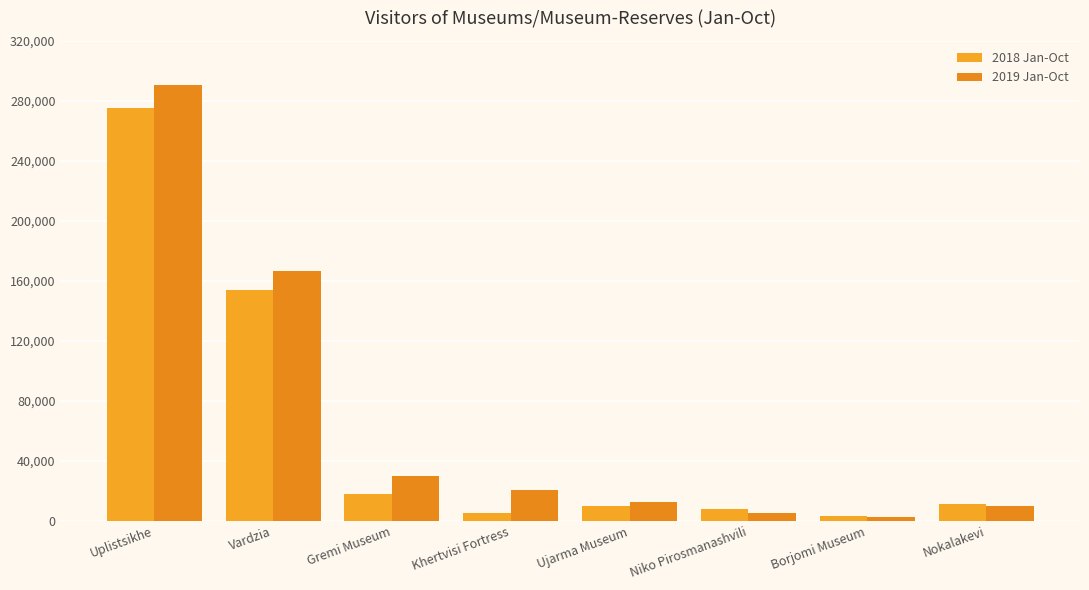

The value of 2018 Jan-Oct at Uplistsikhe is 146226. True or false?

False